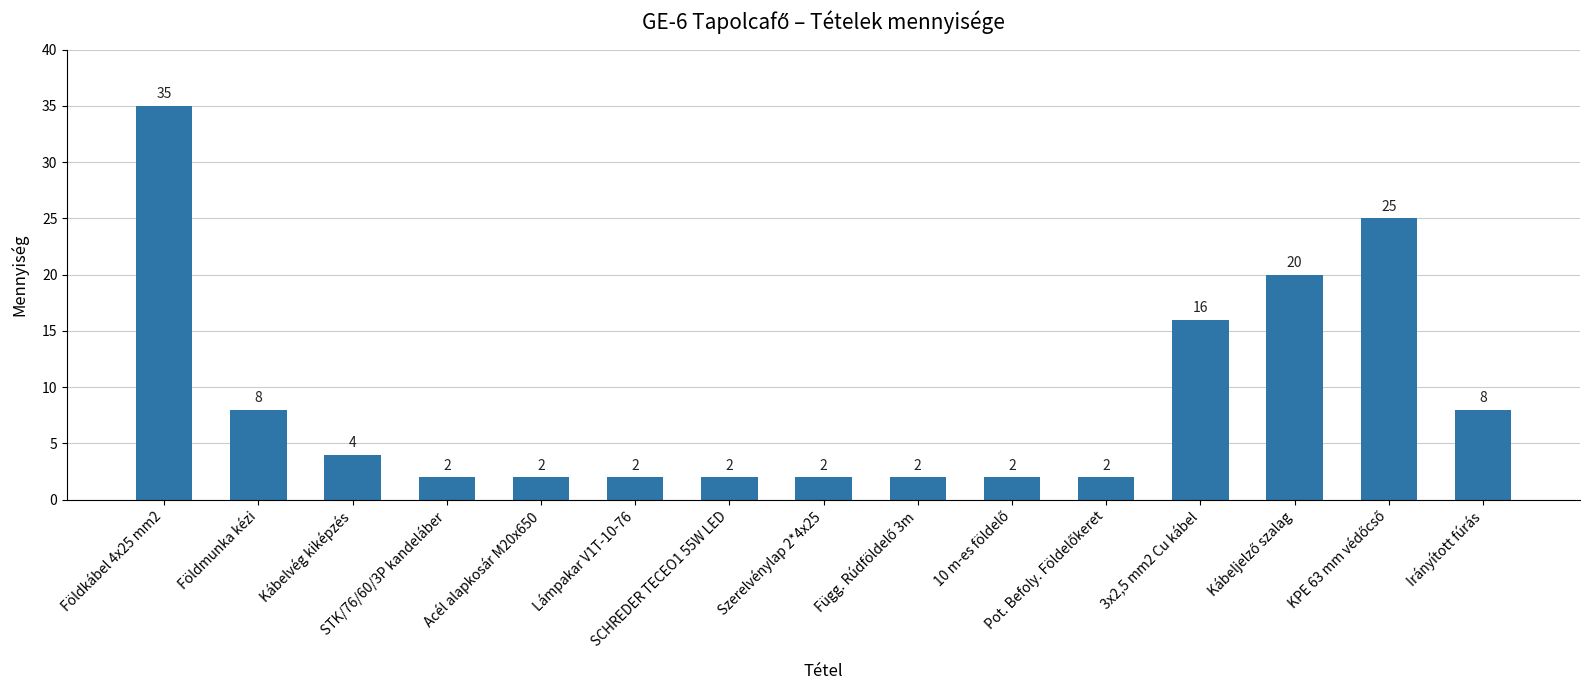

Reading left to right, what are all the values shown in this chart?

35	8	4	2	2	2	2	2	2	2	2	16	20	25	8